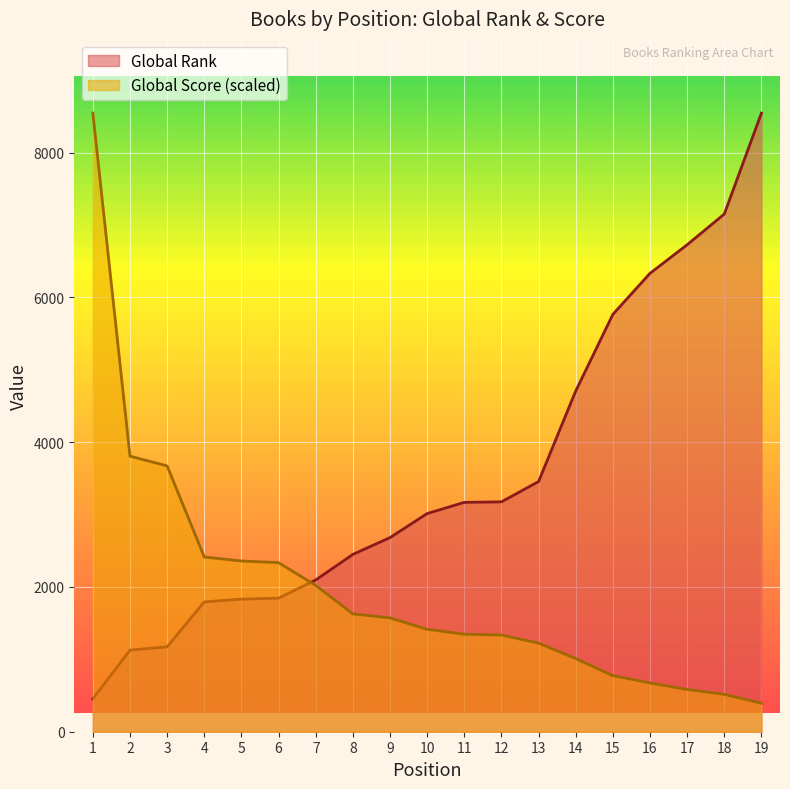

Rank the series at 17 from lowest to highest value.

Global Score (scaled), Global Rank